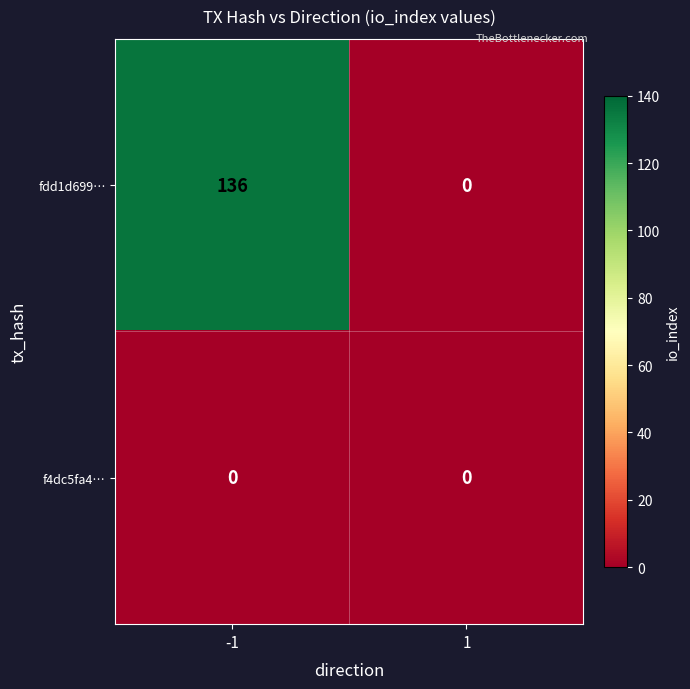

True or false: fdd1d699… has a value of 136 at -1.

True